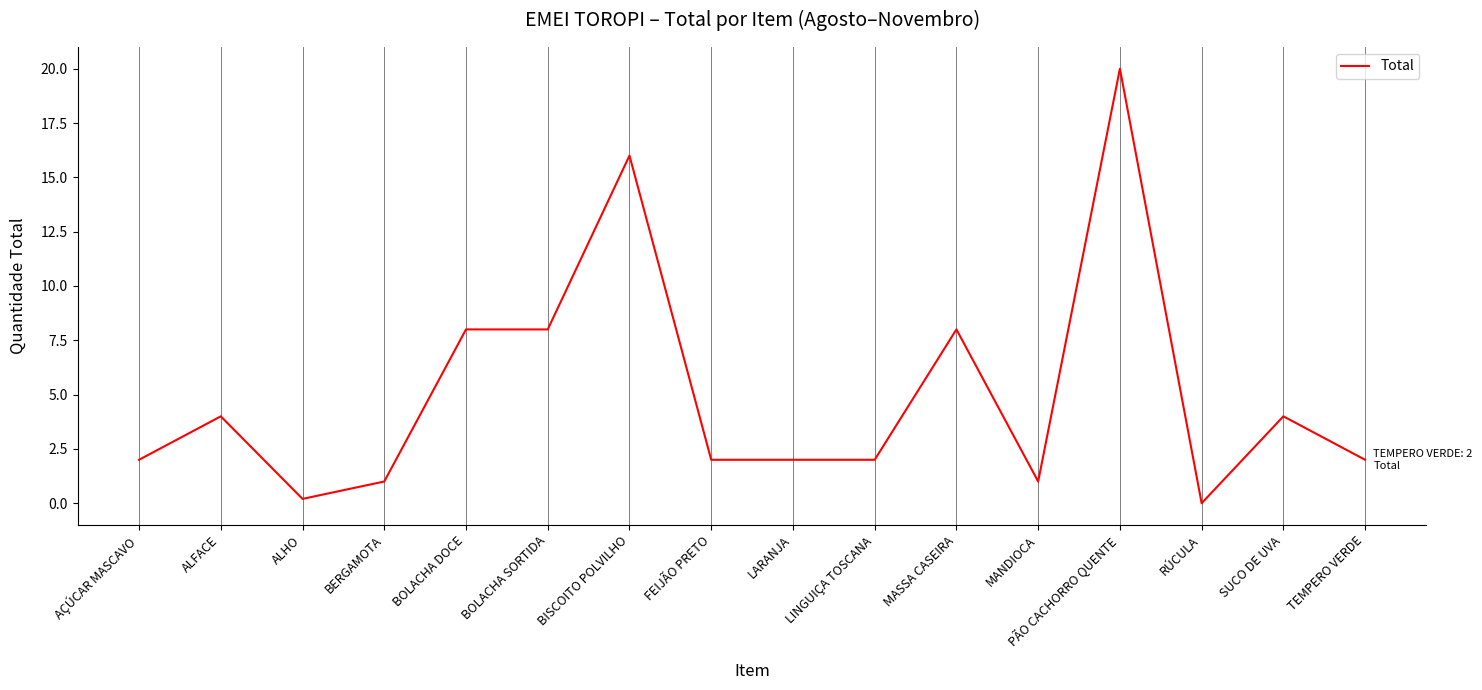

Which has a higher value, RÚCULA or LARANJA?

LARANJA